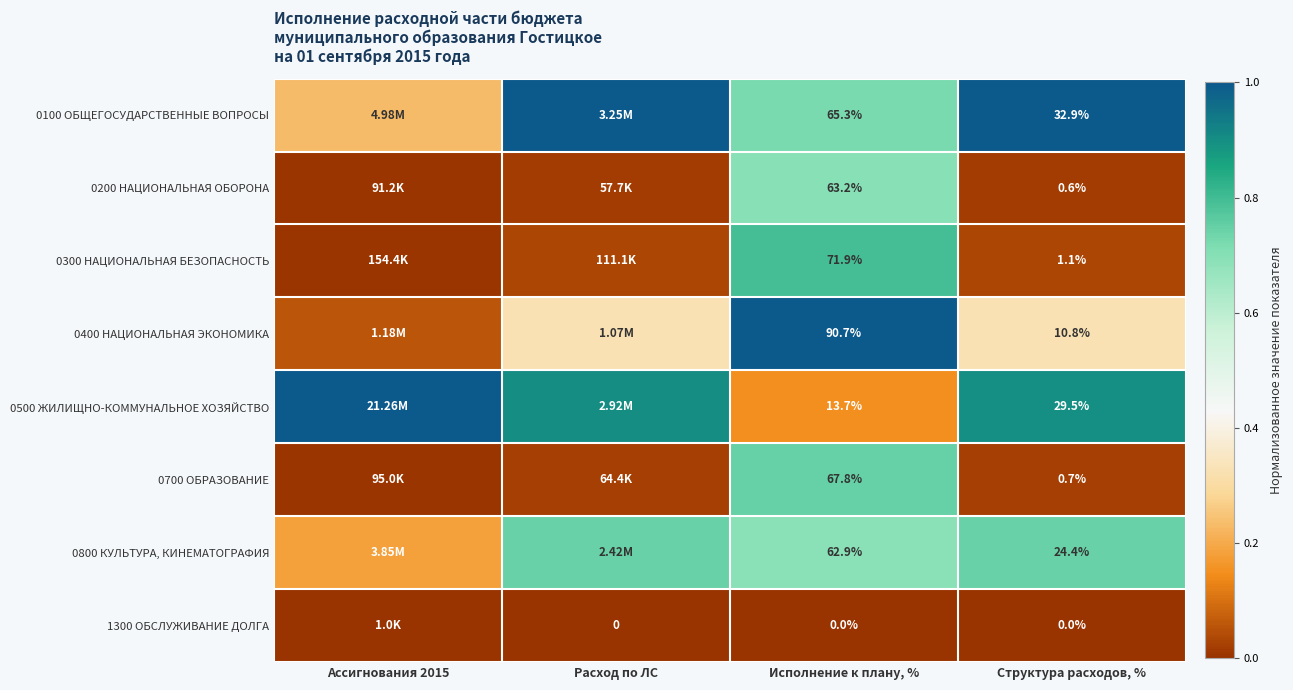

What is the maximum value shown in the chart?

1.0